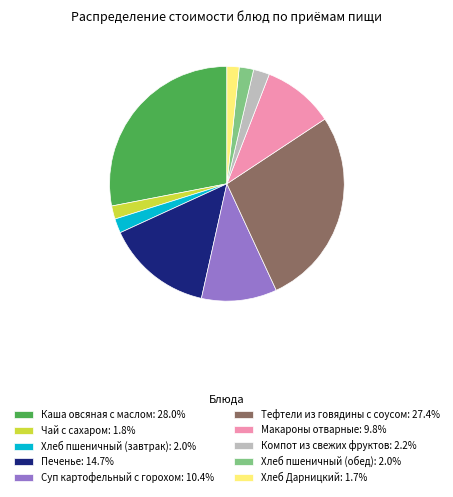

Is Хлеб пшеничный (завтрак) the majority of the pie?

No